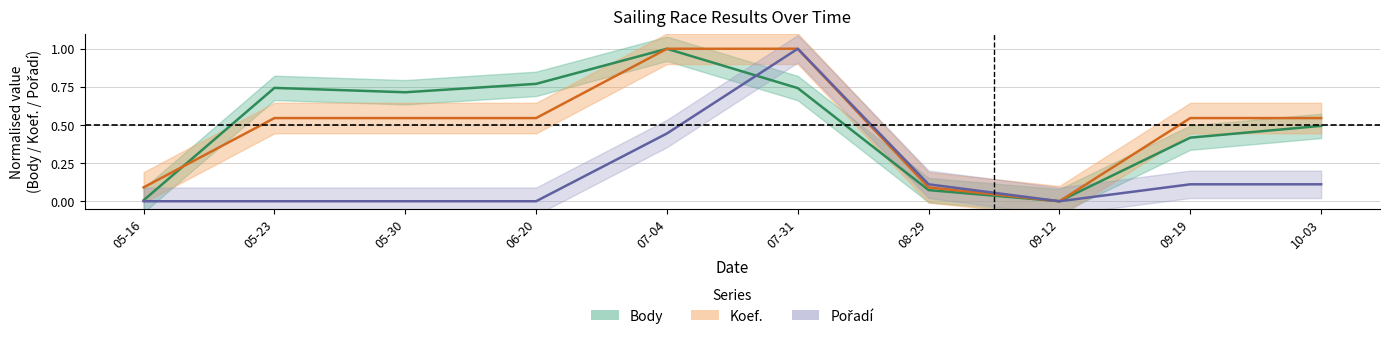

What is the label of the 10th point from the right?

05-16